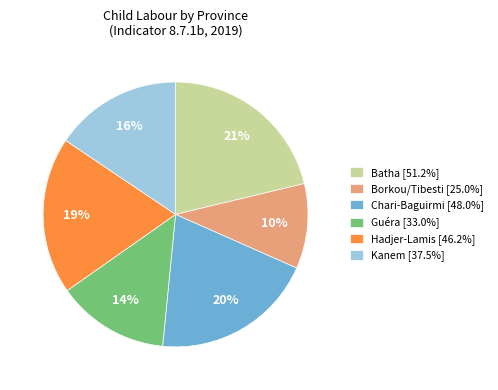

Combined, do Borkou/Tibesti [25.0%] and Hadjer-Lamis [46.2%] account for over 50%?

No